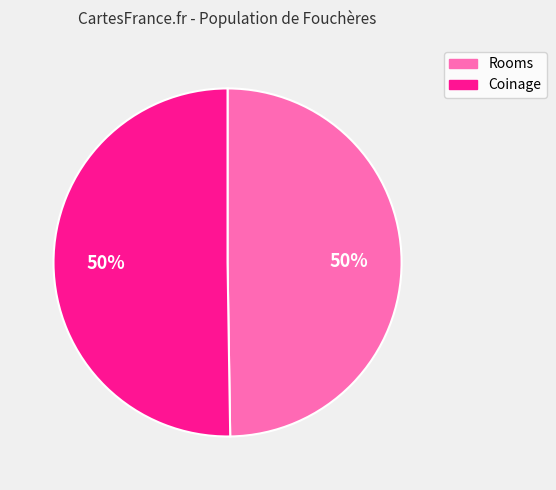

What percentage is the Coinage slice, to the nearest percent?

50%